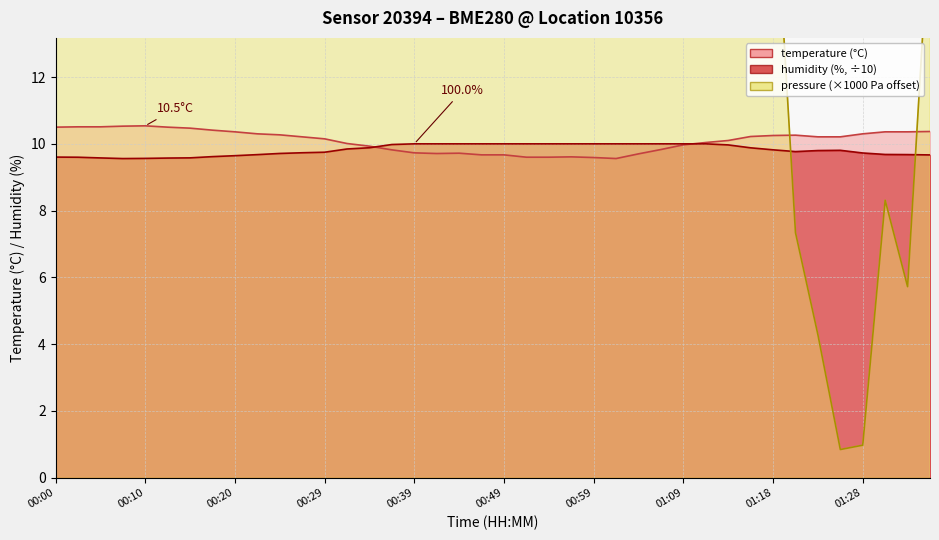

The value of humidity at 00:27 is 9.7. True or false?

True